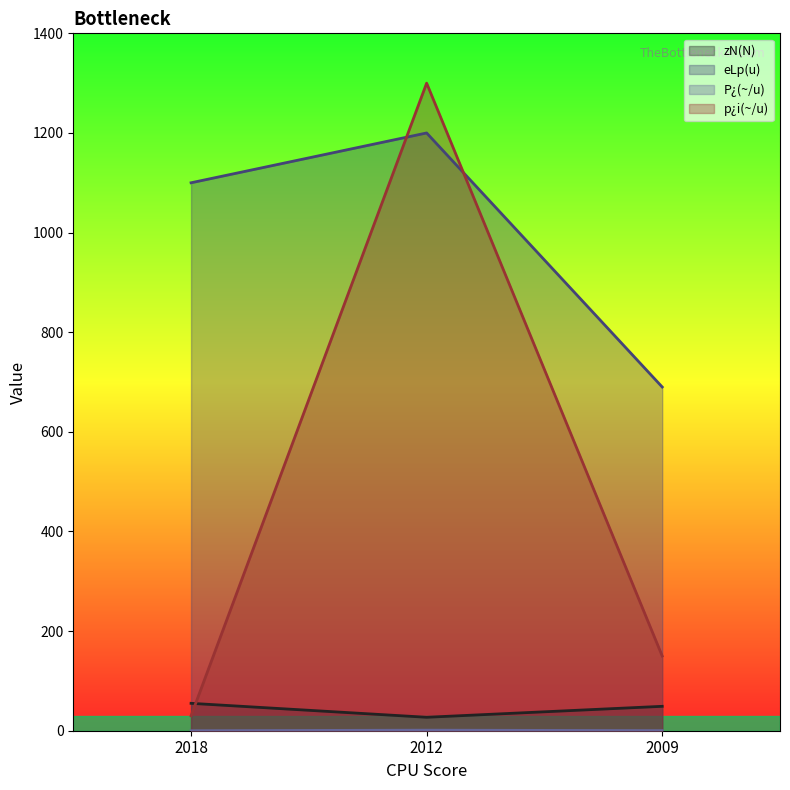

How many values in the p¿i(~/u) series are below 150?

1